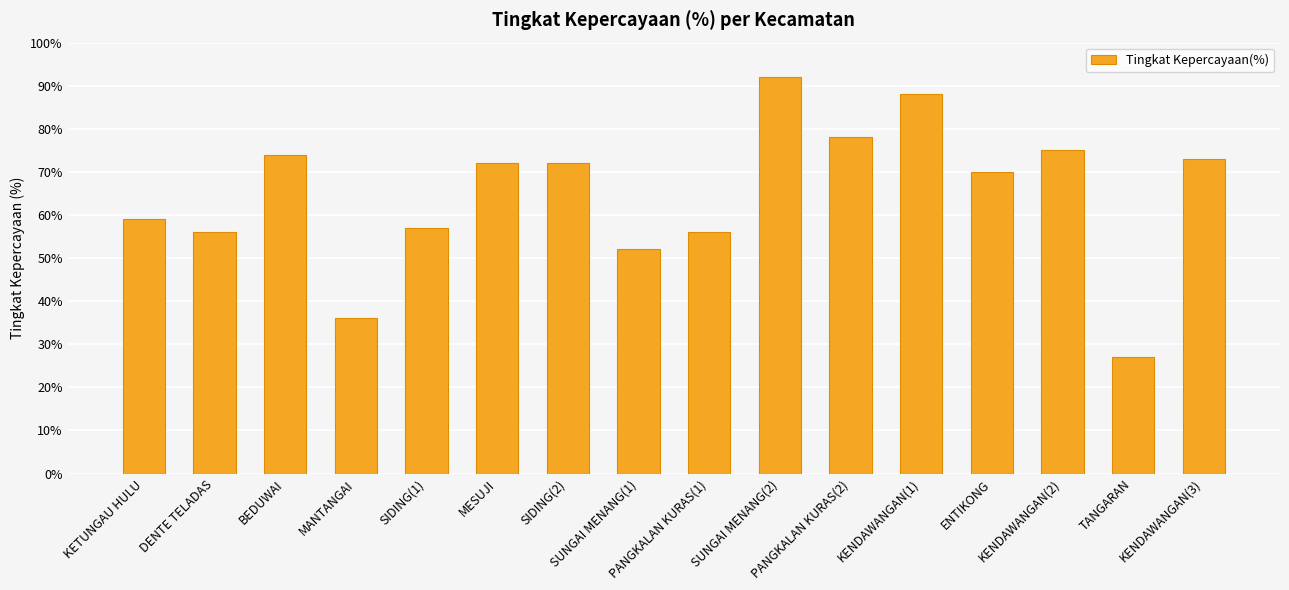

Approximately how many times larger is the value at KENDAWANGAN(3) compared to MESUJI?

1.0